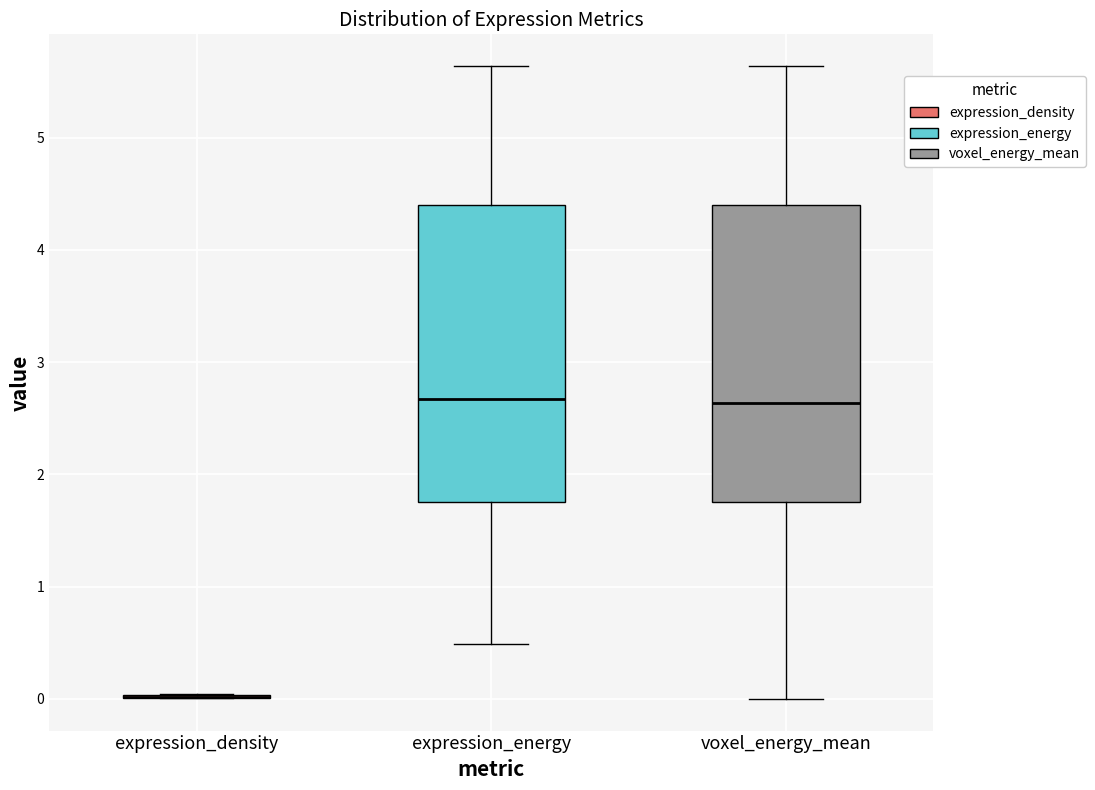

Reading left to right, read every box against the y-axis: the position of its median line, the range the box covers, and the ends of its whiskers. The values are not printed on the chart, so give them approximately, as read against the axis.

expression_density: box collapsed to a line at 0.0, whiskers 0.0 to 0.0
expression_energy: median 2.7, box 1.8 to 4.4, whiskers 0.5 to 5.6
voxel_energy_mean: median 2.6, box 1.8 to 4.4, whiskers 0.0 to 5.6